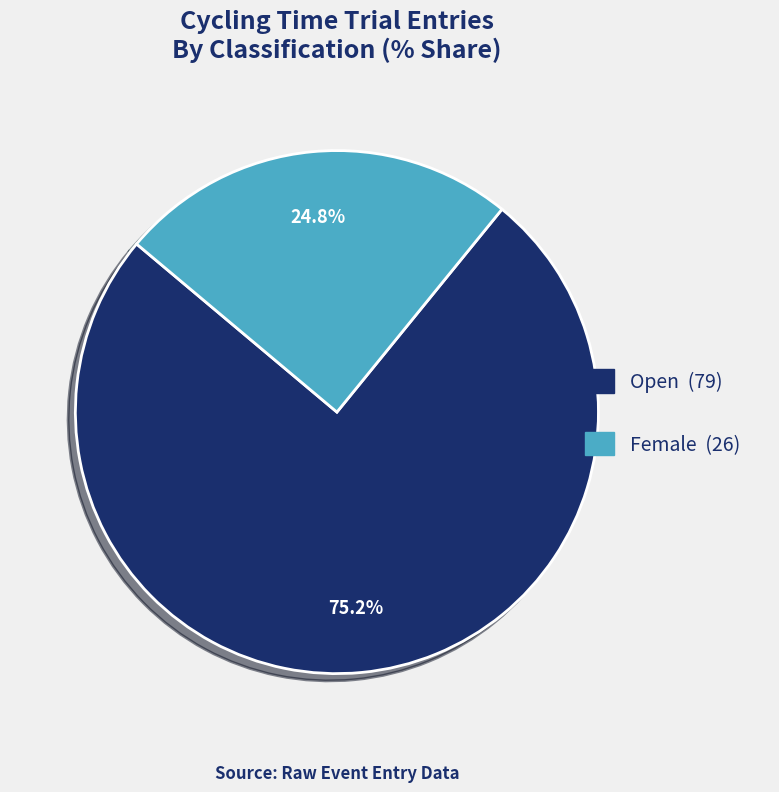

What is the ratio of the value at Open to the value at Female?

3.0